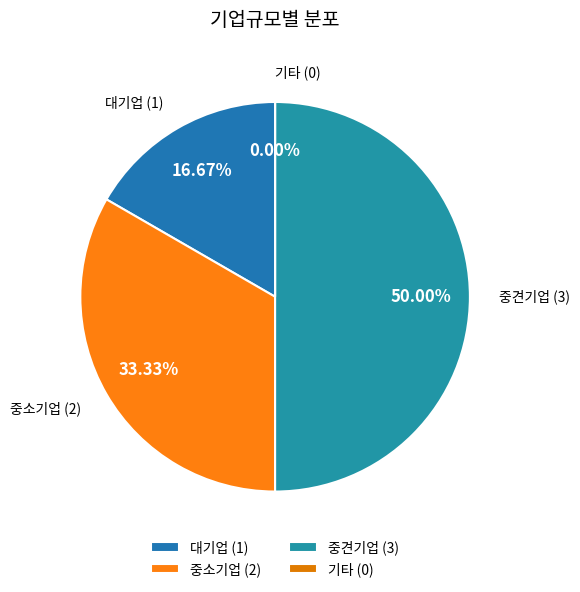

Rank the categories by value from highest to lowest.

중견기업, 중소기업, 대기업, 기타